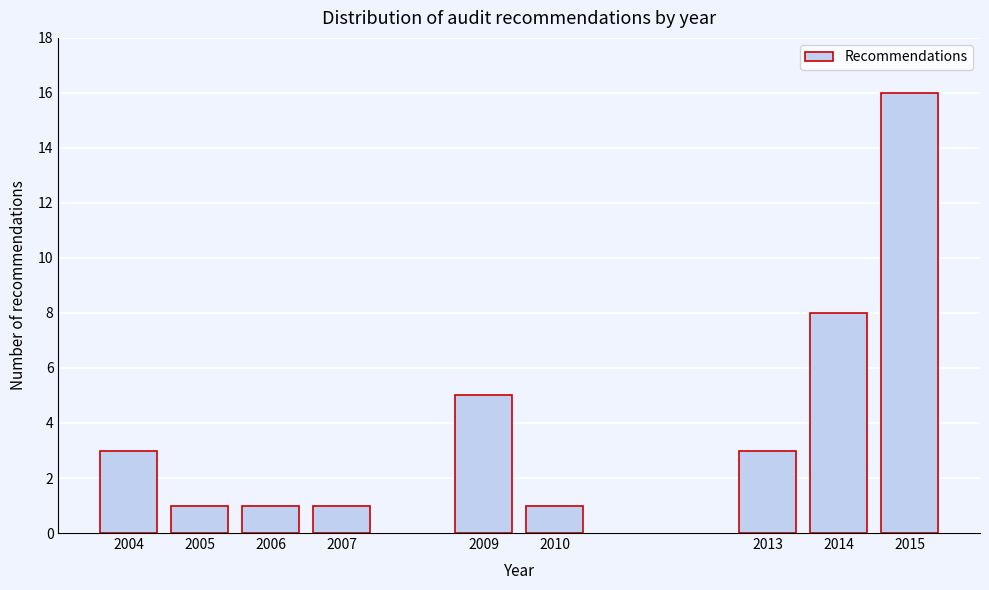

Reading left to right, extract all data points from this chart.

3	1	1	1	5	1	3	8	16